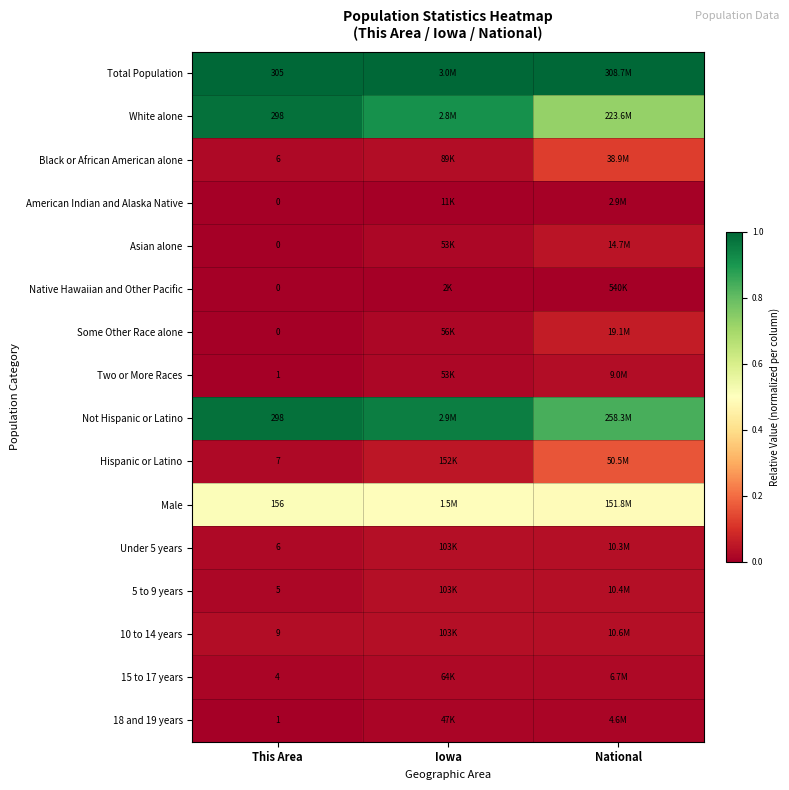

What is the maximum value shown in the chart?

1.0